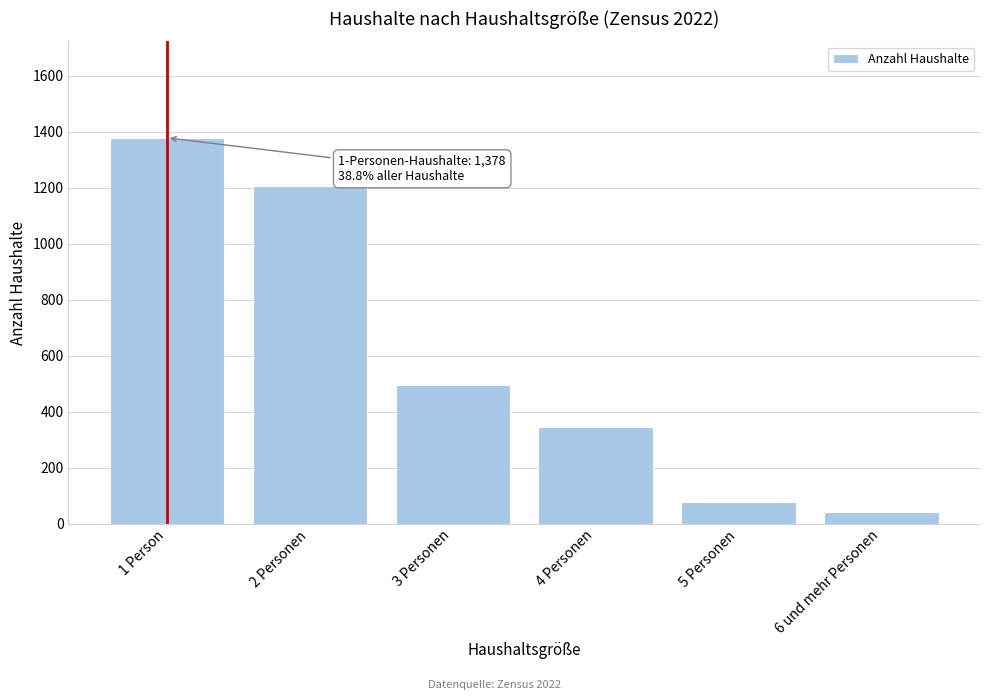

Reading left to right, extract all data points from this chart.

1 Person=1378	2 Personen=1207	3 Personen=495	4 Personen=345	5 Personen=78	6 und mehr Personen=43